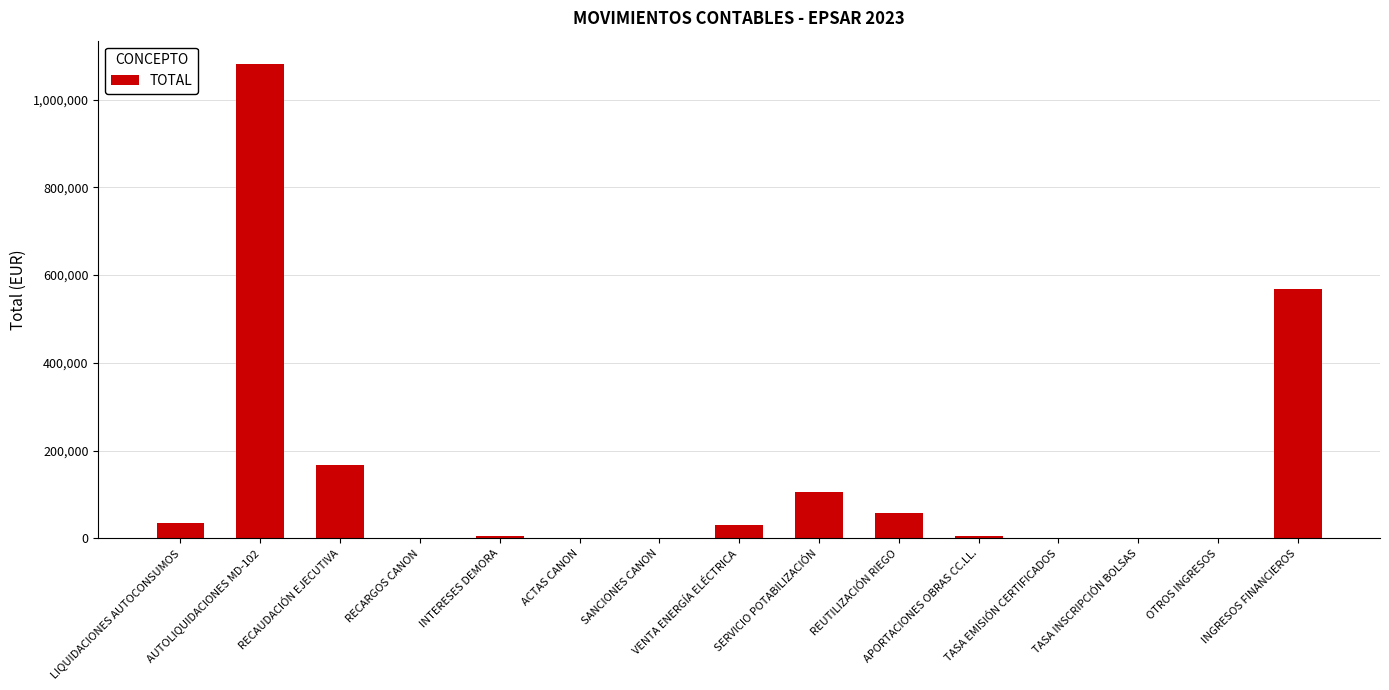

What is the sum of all values?

2058032.6